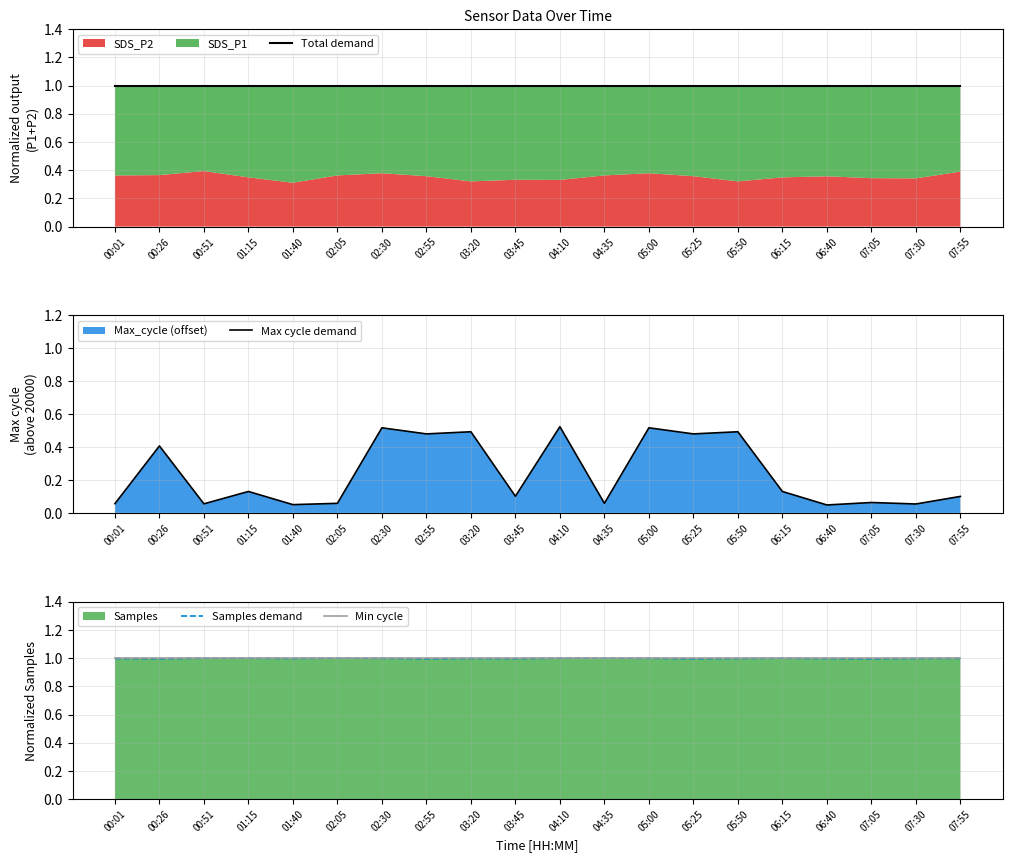

Reading left to right, extract all data points from this chart.

Total demand: 1.0	1.0	1.0	1.0	1.0	1.0	1.0	1.0	1.0	1.0	1.0	1.0	1.0	1.0	1.0	1.0	1.0	1.0	1.0	1.0
Max cycle demand: 0.1	0.4	0.1	0.1	0.1	0.1	0.5	0.5	0.5	0.1	0.5	0.1	0.5	0.5	0.5	0.1	0.0	0.1	0.1	0.1
Samples demand: 1.0	1.0	1.0	1.0	1.0	1.0	1.0	1.0	1.0	1.0	1.0	1.0	1.0	1.0	1.0	1.0	1.0	1.0	1.0	1.0
Min cycle: 1.0	1.0	1.0	1.0	1.0	1.0	1.0	1.0	1.0	1.0	1.0	1.0	1.0	1.0	1.0	1.0	1.0	1.0	1.0	1.0